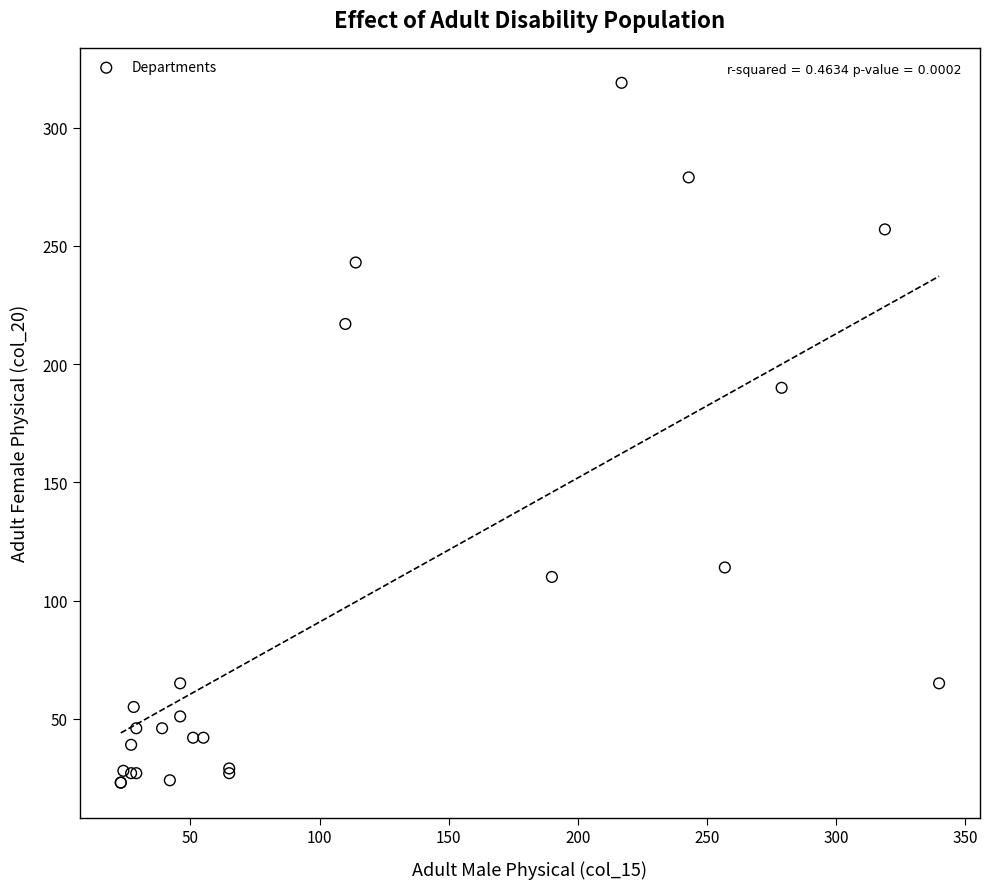

What Y value in the scatter plot is closest to 171?

190